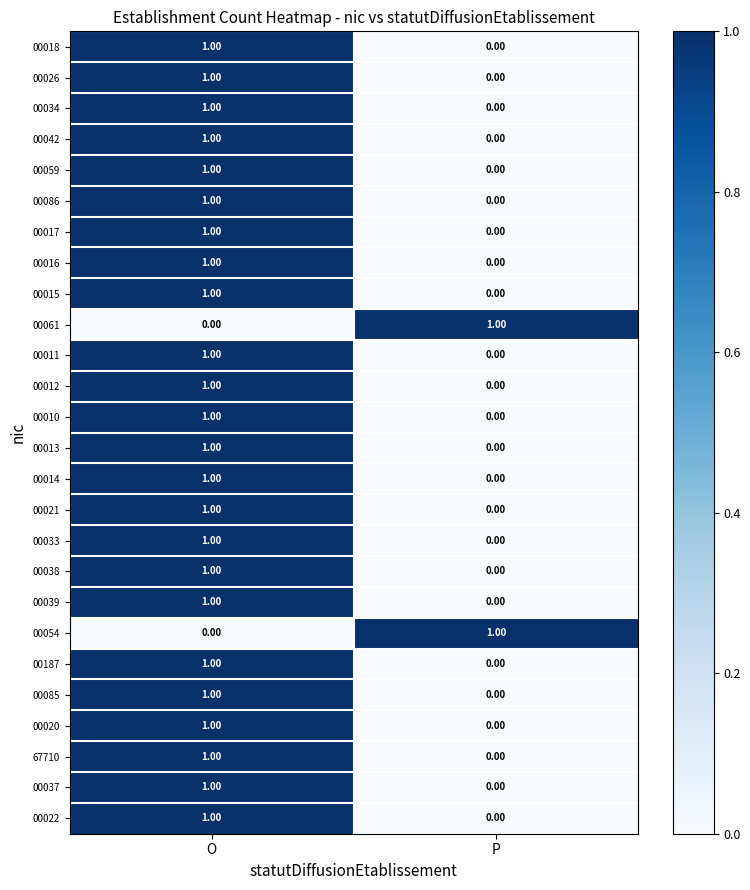

List the labels in order of 67710 value, smallest first.

P, O